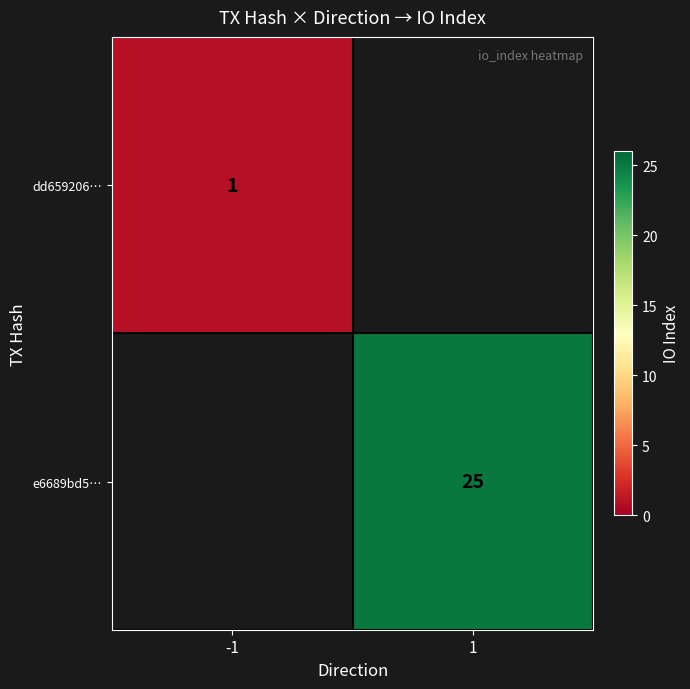

True or false: e6689bd5… has a value of 10.1 at 1.

False